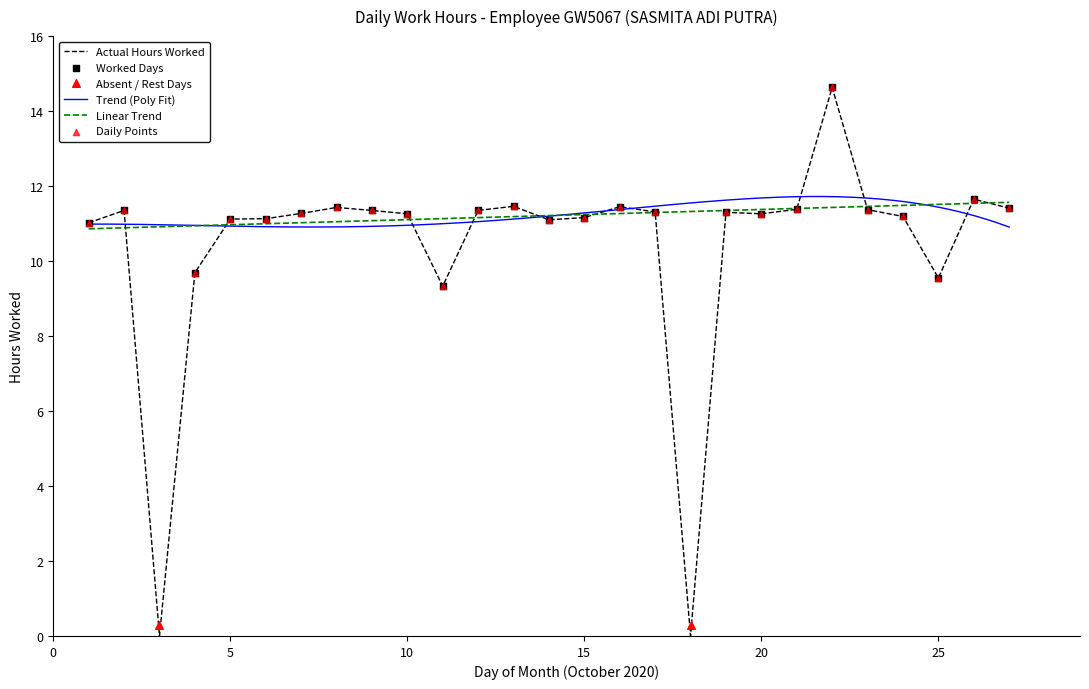

Approximately how many times larger is the value at 2 compared to 27?

1.0